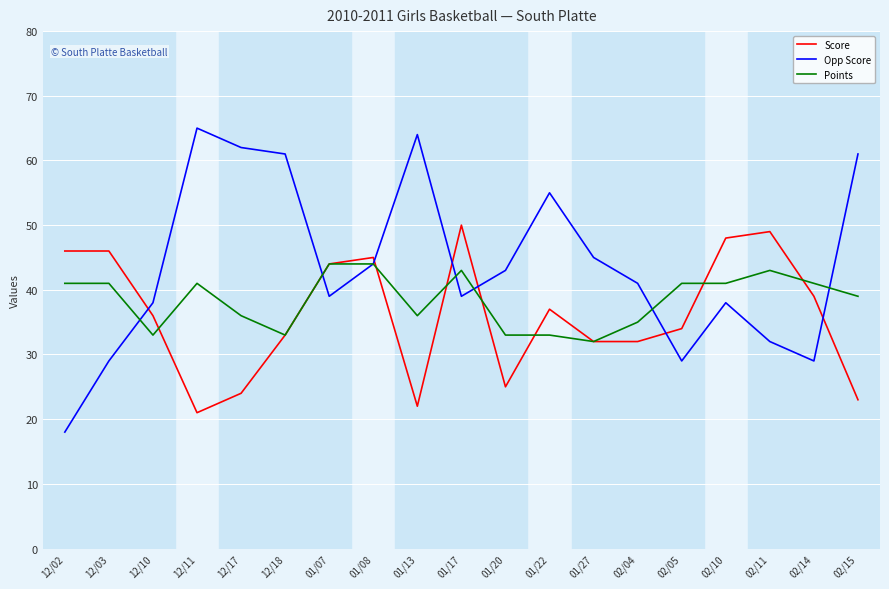

After their last crossing, which series has the higher values: Opp Score or Score?

Opp Score